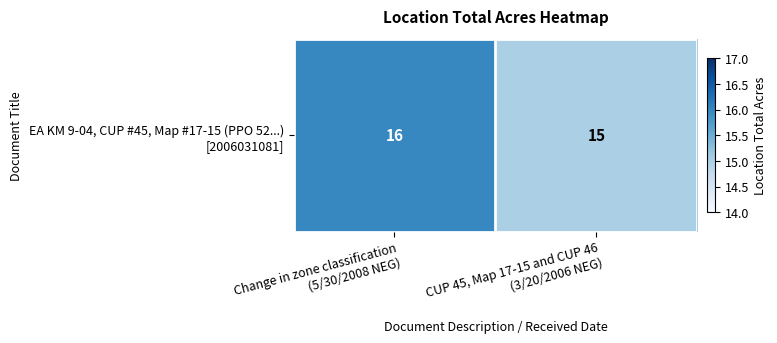

What is the change in value from Change in zone classification
(5/30/2008 NEG) to CUP 45, Map 17-15 and CUP 46
(3/20/2006 NEG)?

-1